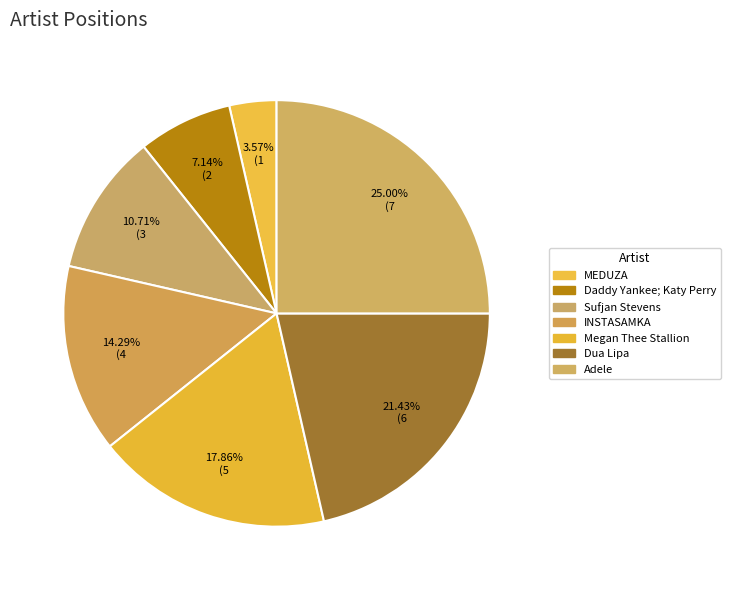

The Megan Thee Stallion slice represents 25% of the pie. True or false?

False